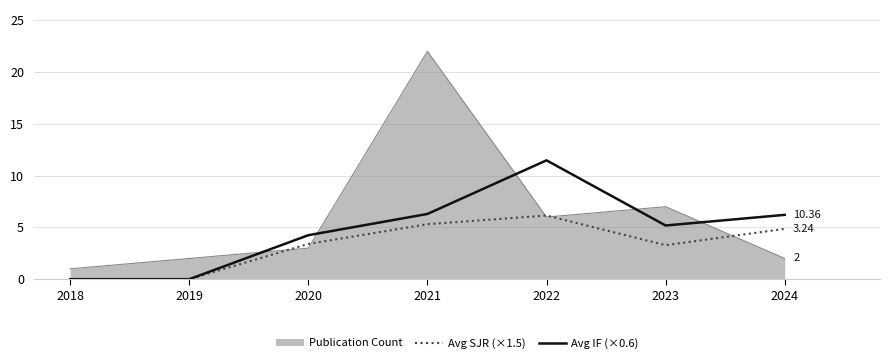

Rank the series by their maximum value, from lowest to highest.

Avg SJR (×1.5), Avg IF (×0.6), Publication Count